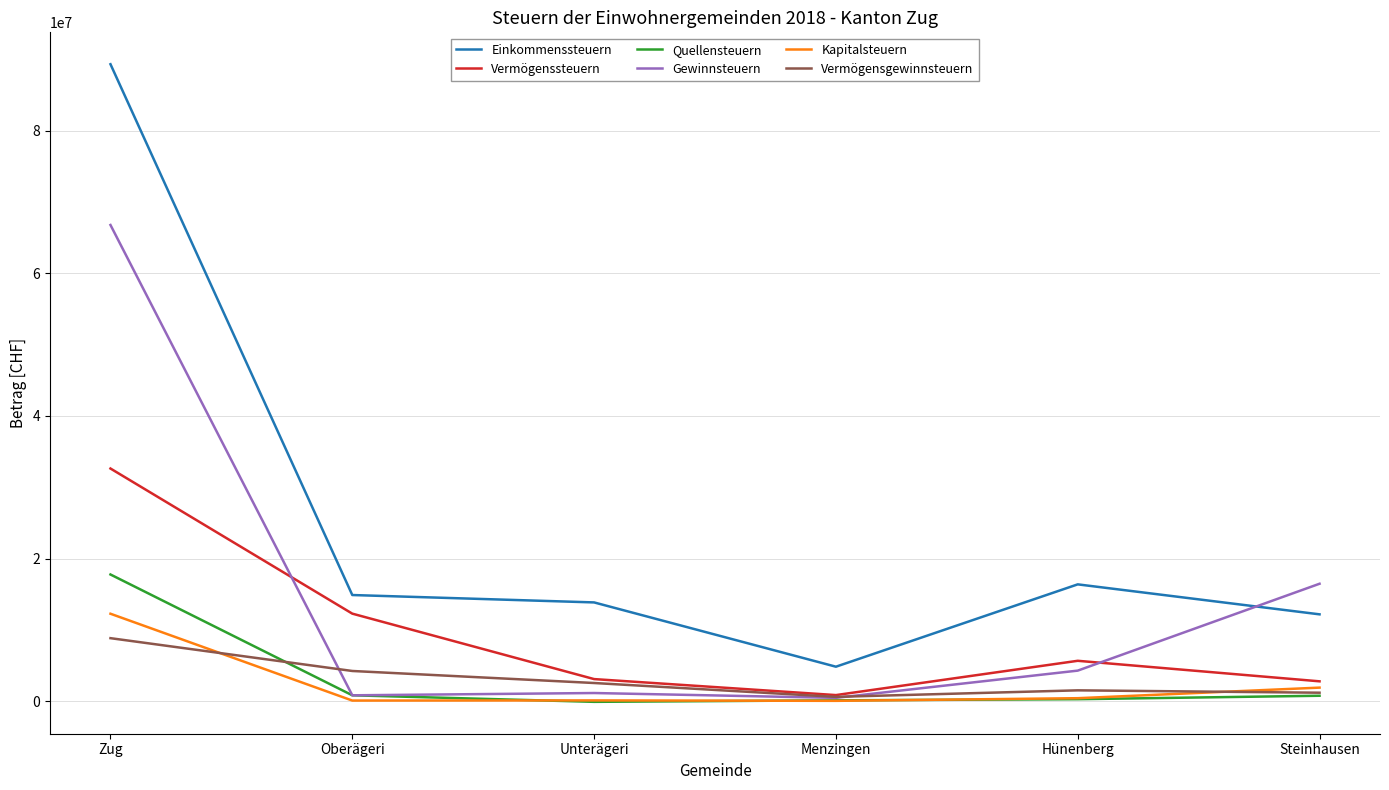

True or false: Vermögensgewinnsteuern has a value of 2575360 at Unterägeri.

True